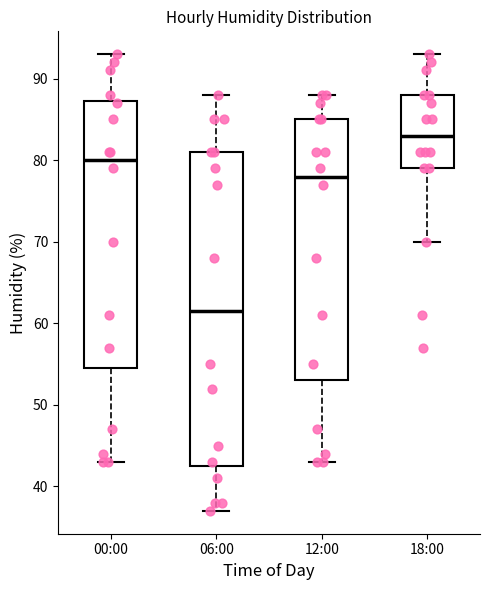

Reading left to right, read every box against the y-axis: the position of its median line, the range the box covers, and the ends of its whiskers. The values are not printed on the chart, so give them approximately, as read against the axis.

00:00: median 80, box 55 to 87, whiskers 43 to 93
06:00: median 62, box 43 to 81, whiskers 37 to 88
12:00: median 78, box 53 to 85, whiskers 43 to 88
18:00: median 83, box 79 to 88, whiskers 70 to 93